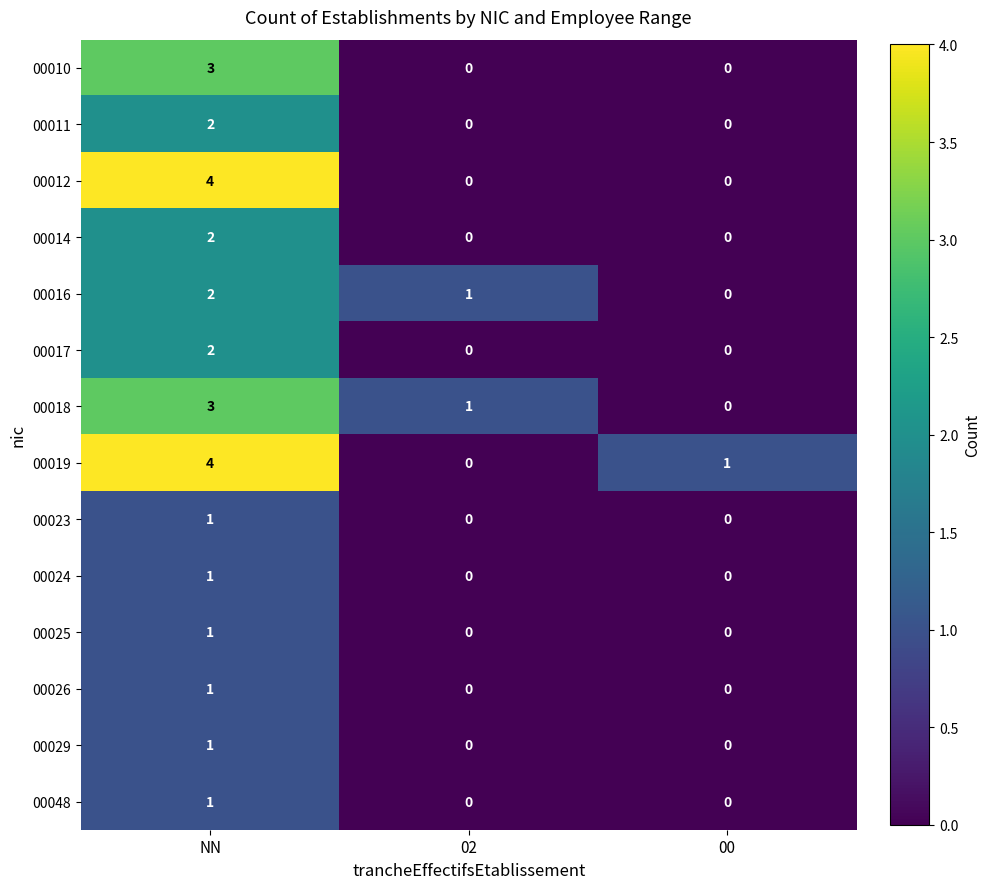

At how many categories does at least one series exceed 0?

3